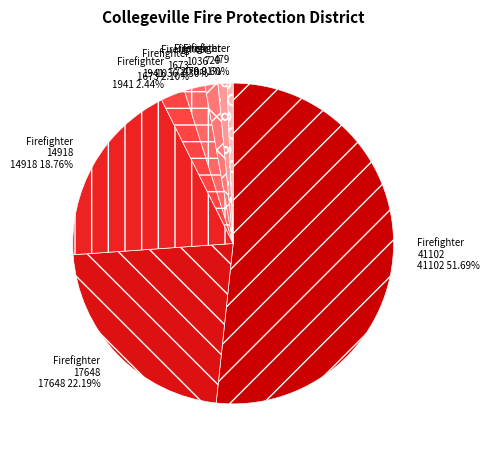

Do Firefighter 720 and Firefighter 14918 together represent more than half of the pie?

No